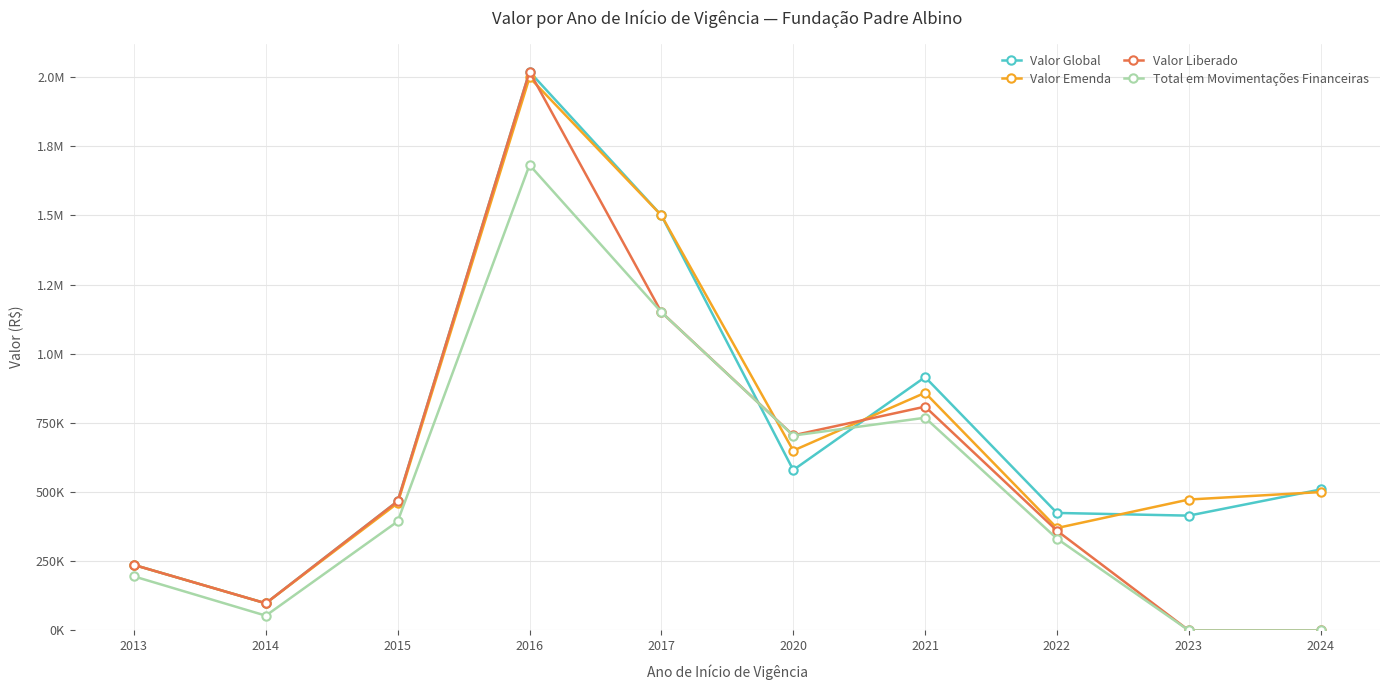

What are all the series names shown in the legend?

Valor Global, Valor Emenda, Valor Liberado, Total em Movimentações Financeiras